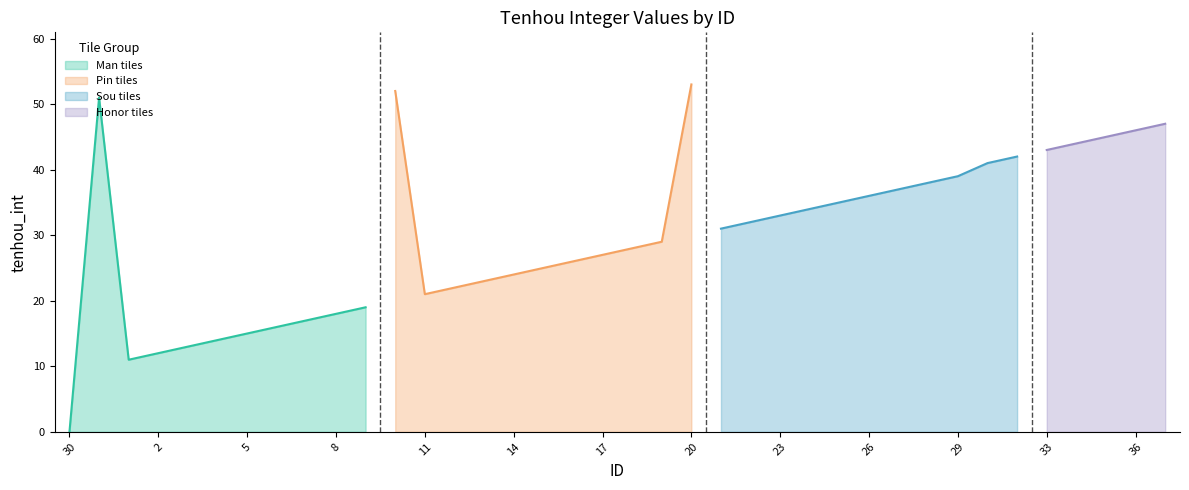

What is the sum of all values?

1139